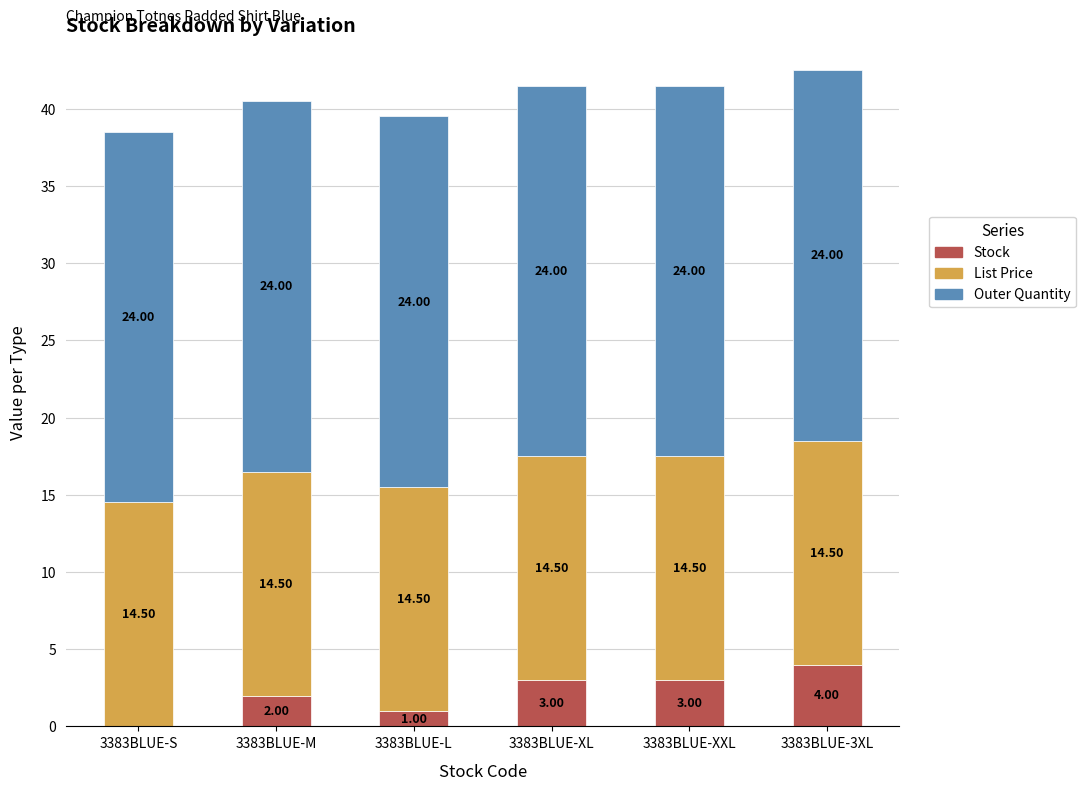

Where is Stock nearest to the value 2?

3383BLUE-M